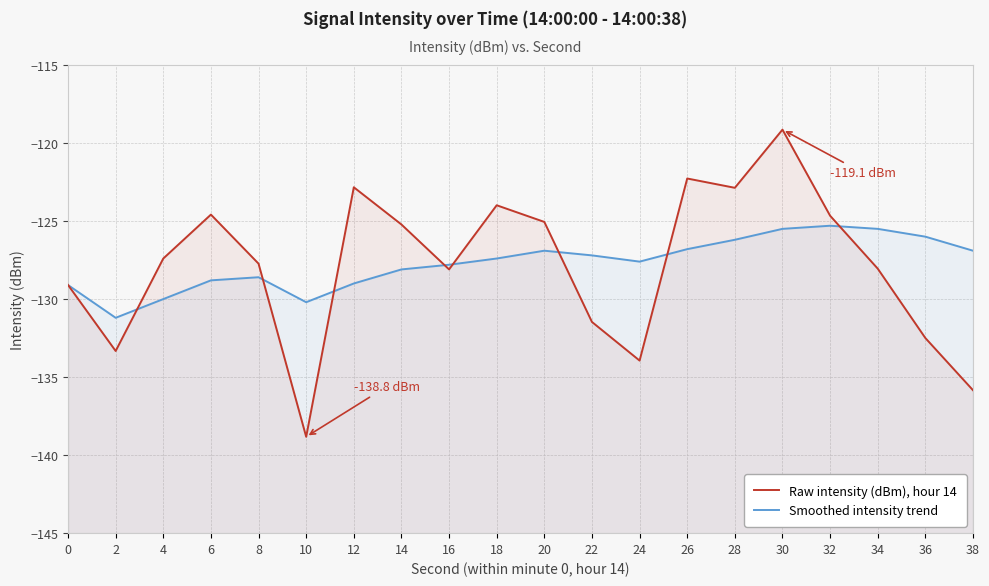

At which label does Smoothed intensity trend reach its peak?

32